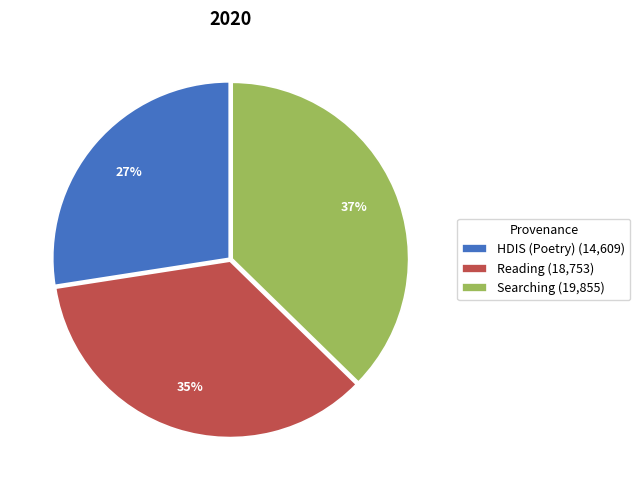

How many segments does this pie chart have?

3